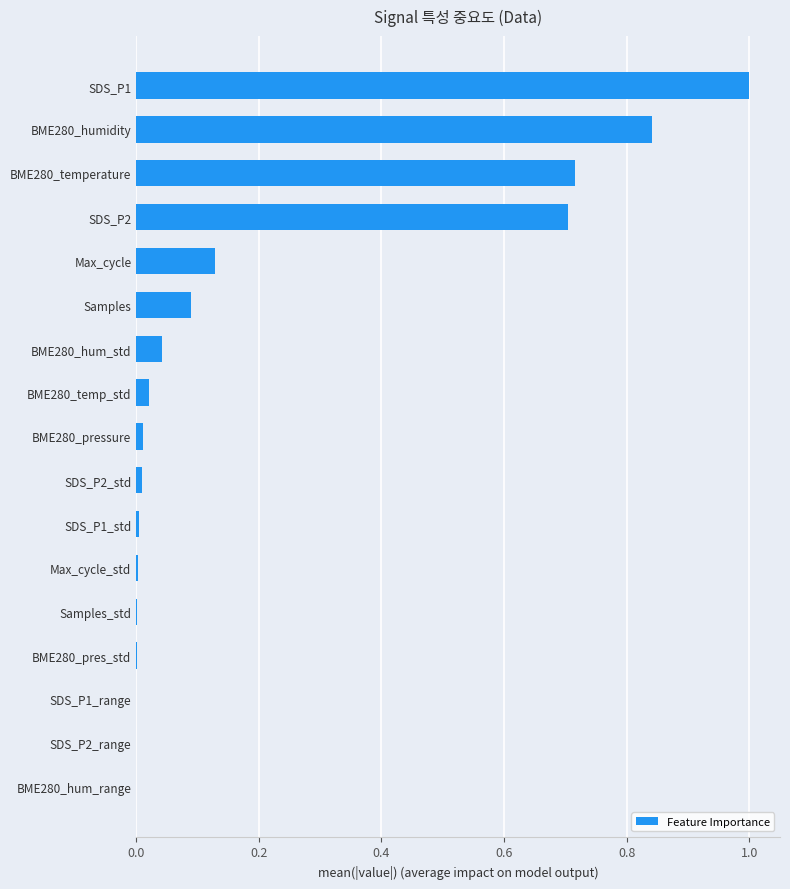

What is the sum of all values?

3.6